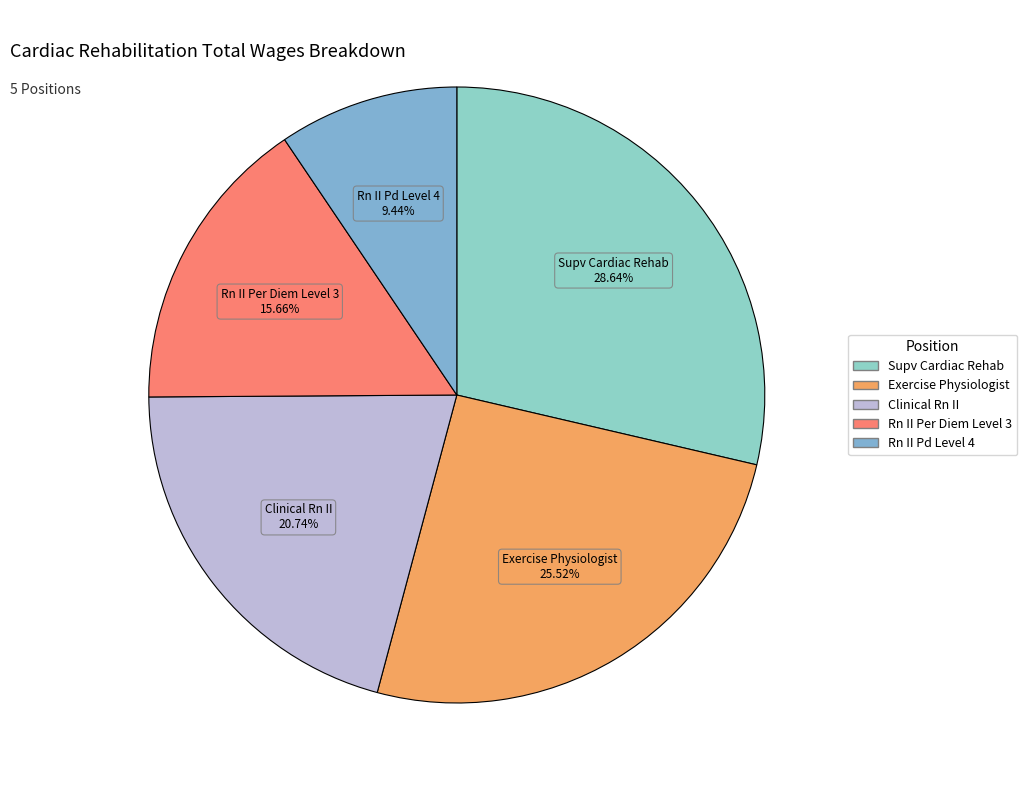

Count the number of slices in the pie.

5